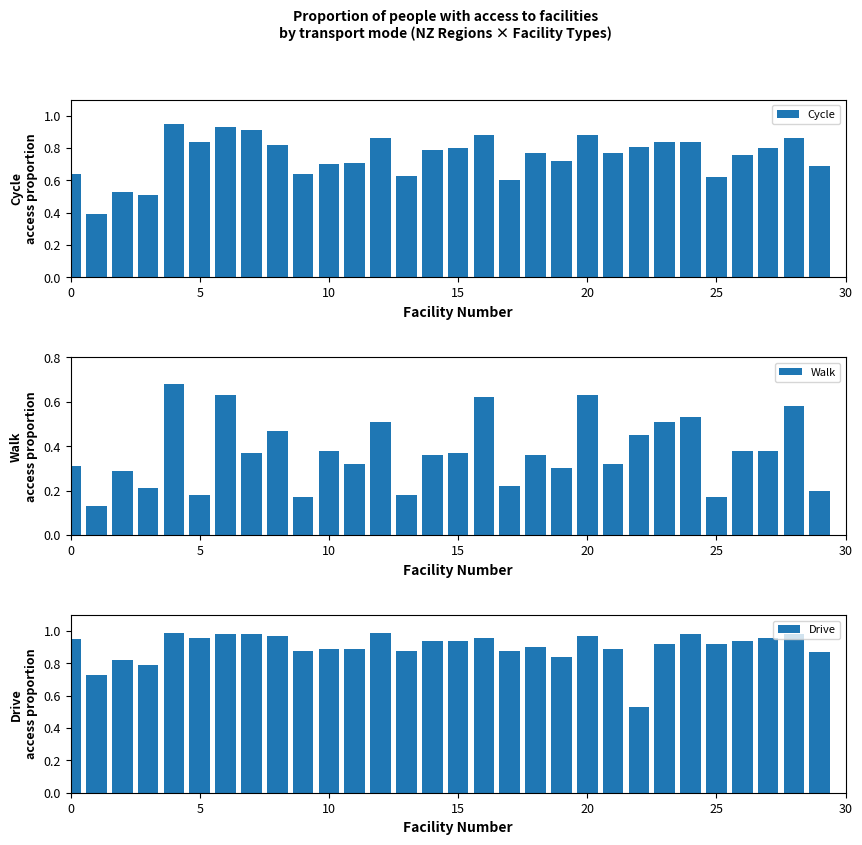

What is the difference between the maximum and minimum values in the Drive series?

0.5